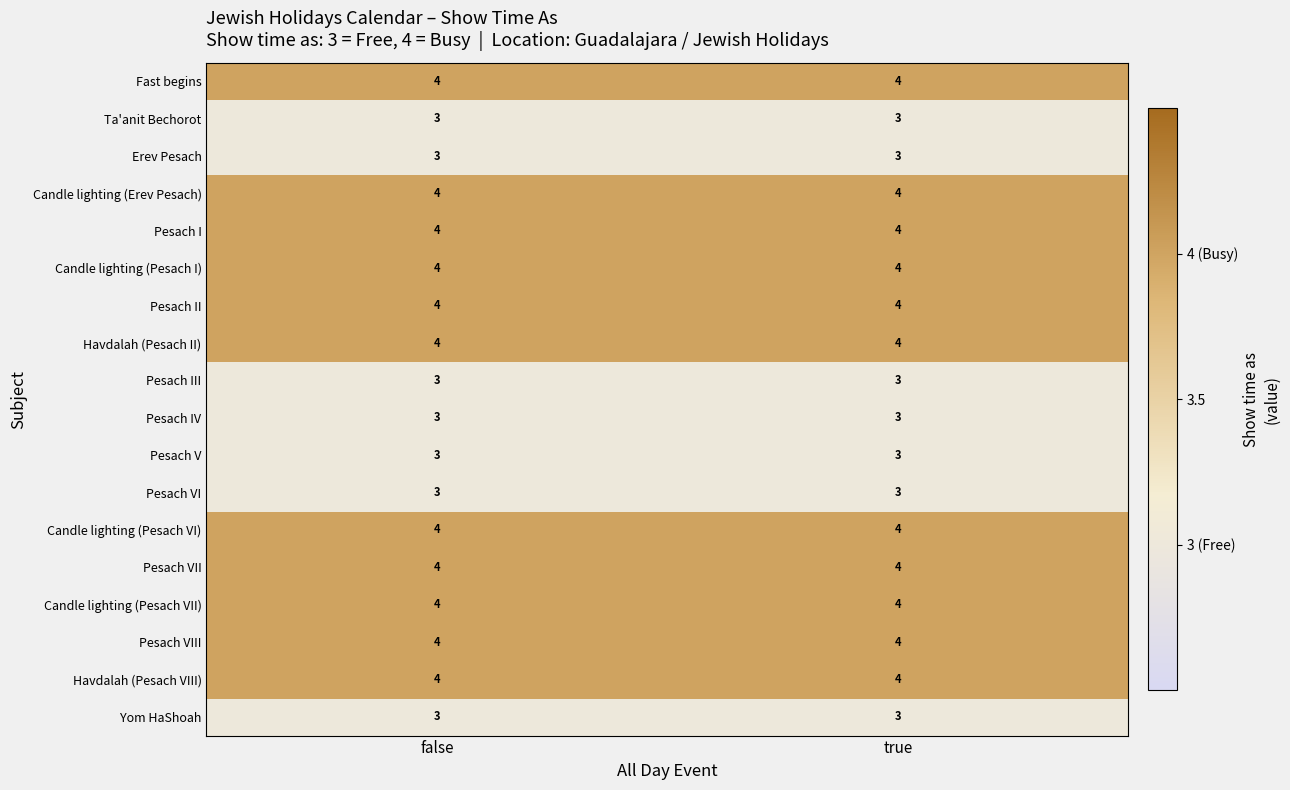

True or false: Erev Pesach has a value of 3 at false.

True